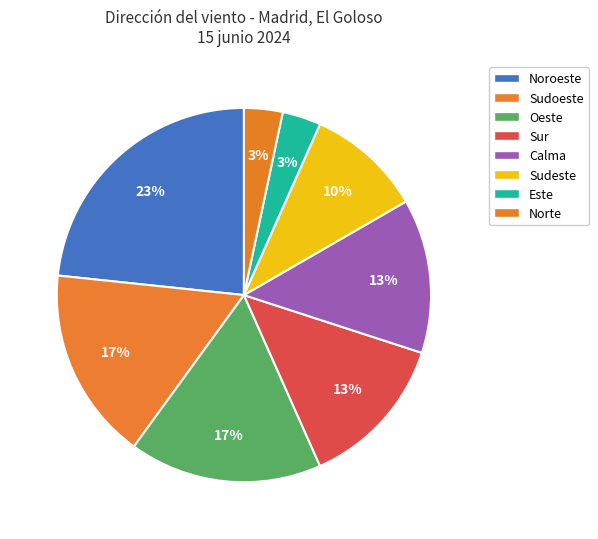

Which slice is the largest?

Noroeste